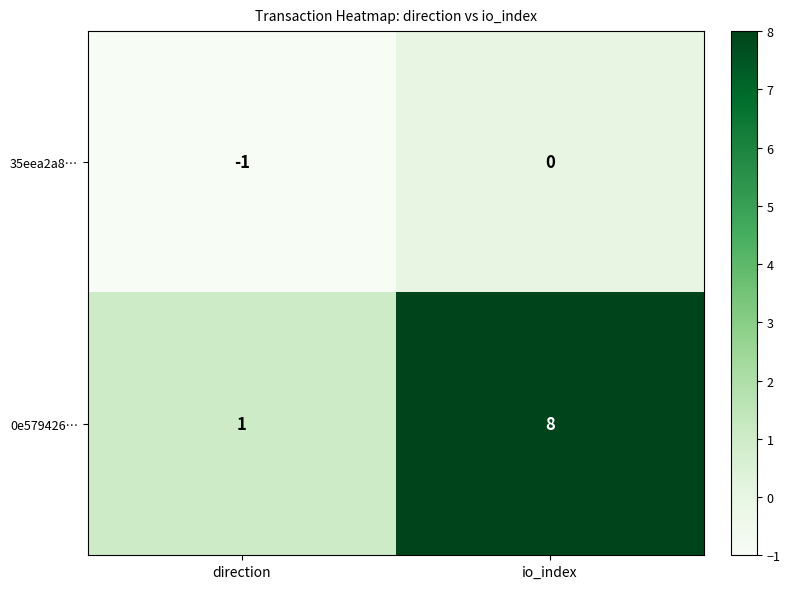

List the series in order of their overall mean, lowest first.

35eea2a8…, 0e579426…